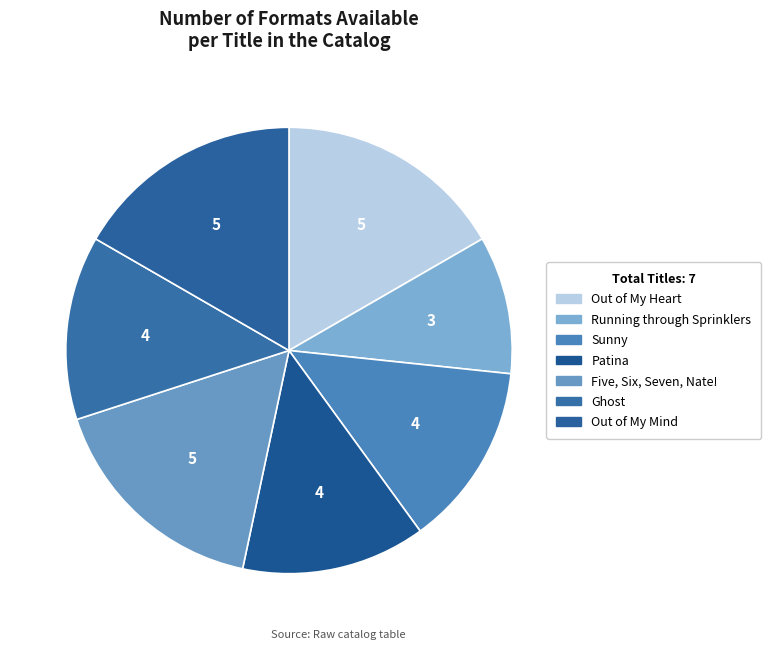

The Patina slice represents 13% of the pie. True or false?

True